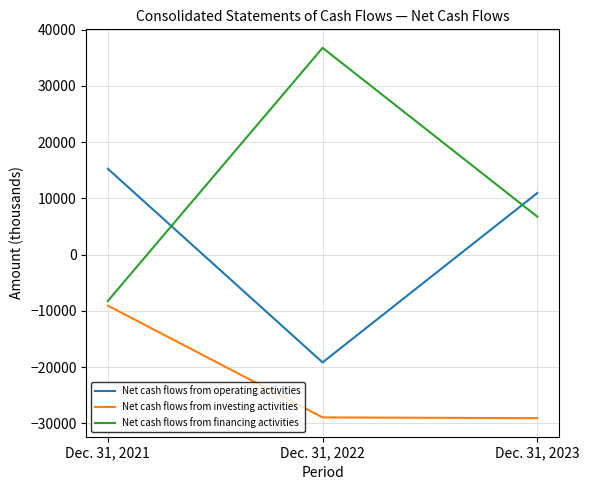

Which label corresponds to the largest value in the chart?

Dec. 31, 2022